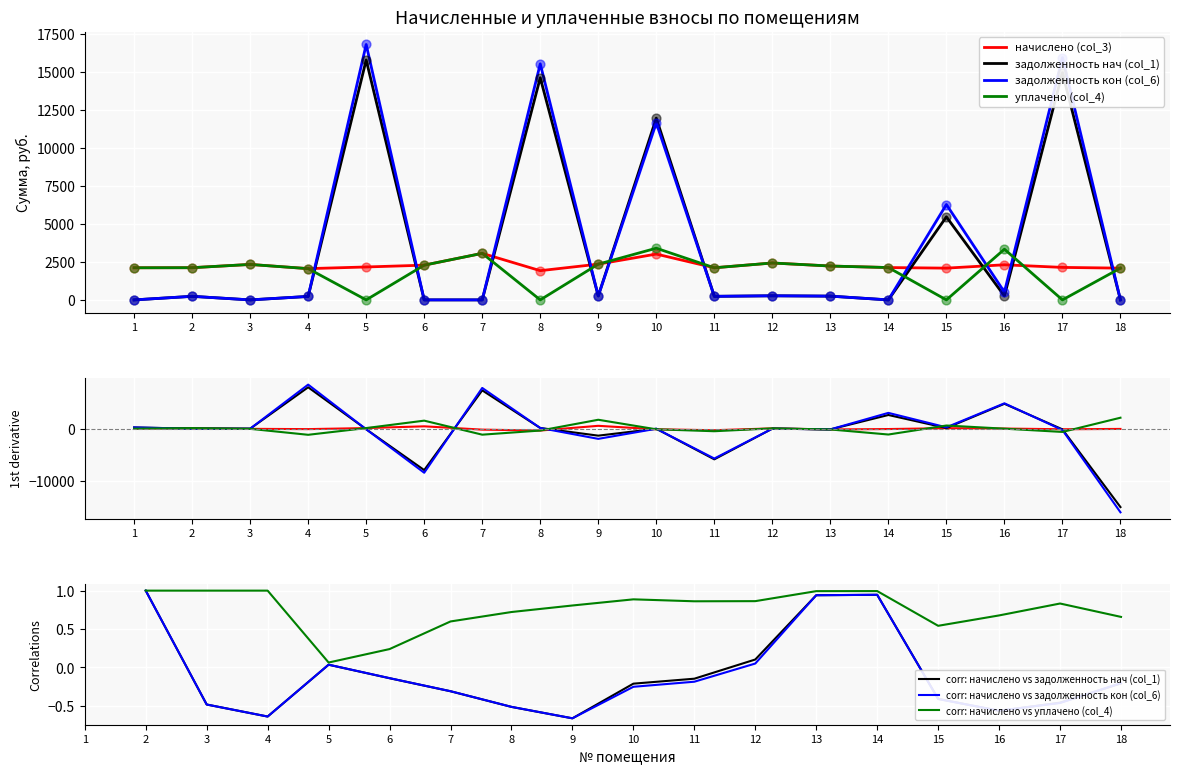

Which series has the largest total across all categories?

задолженность кон (col_6)